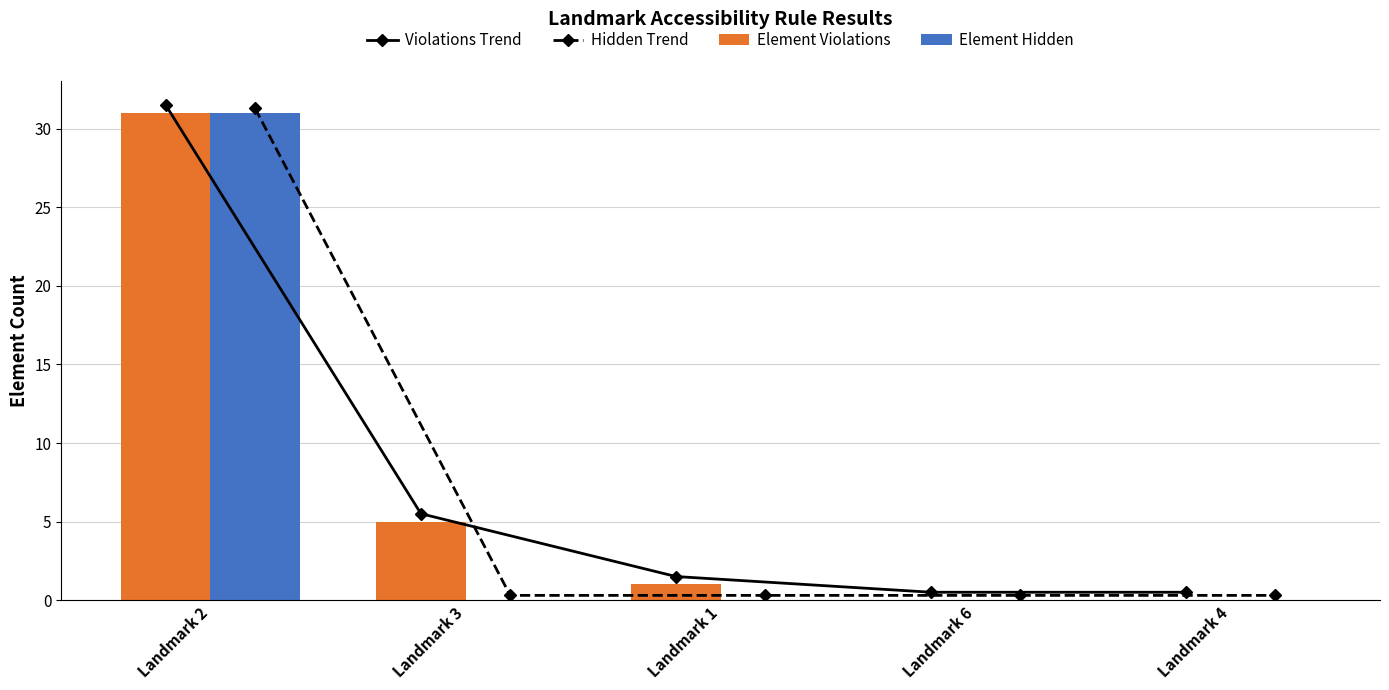

How many groups of bars are there?

5